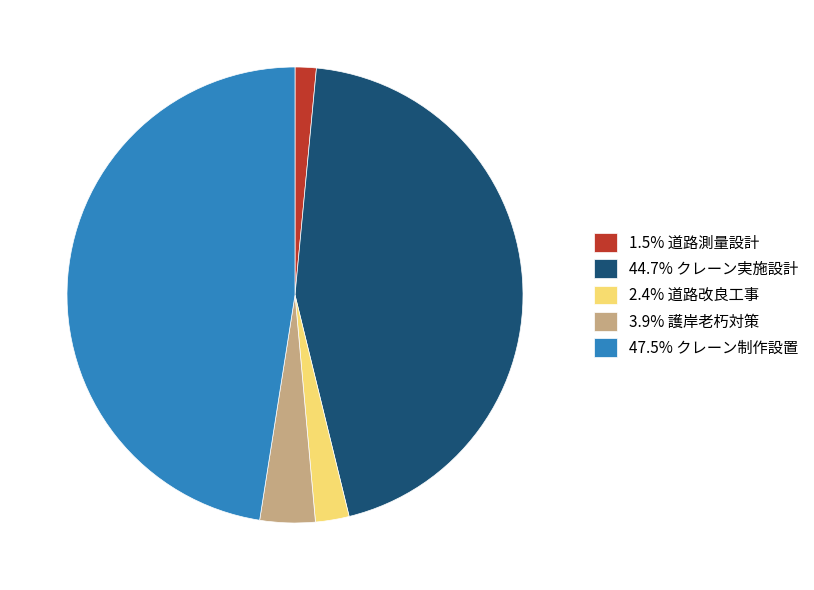

Is there a majority slice in this chart?

No